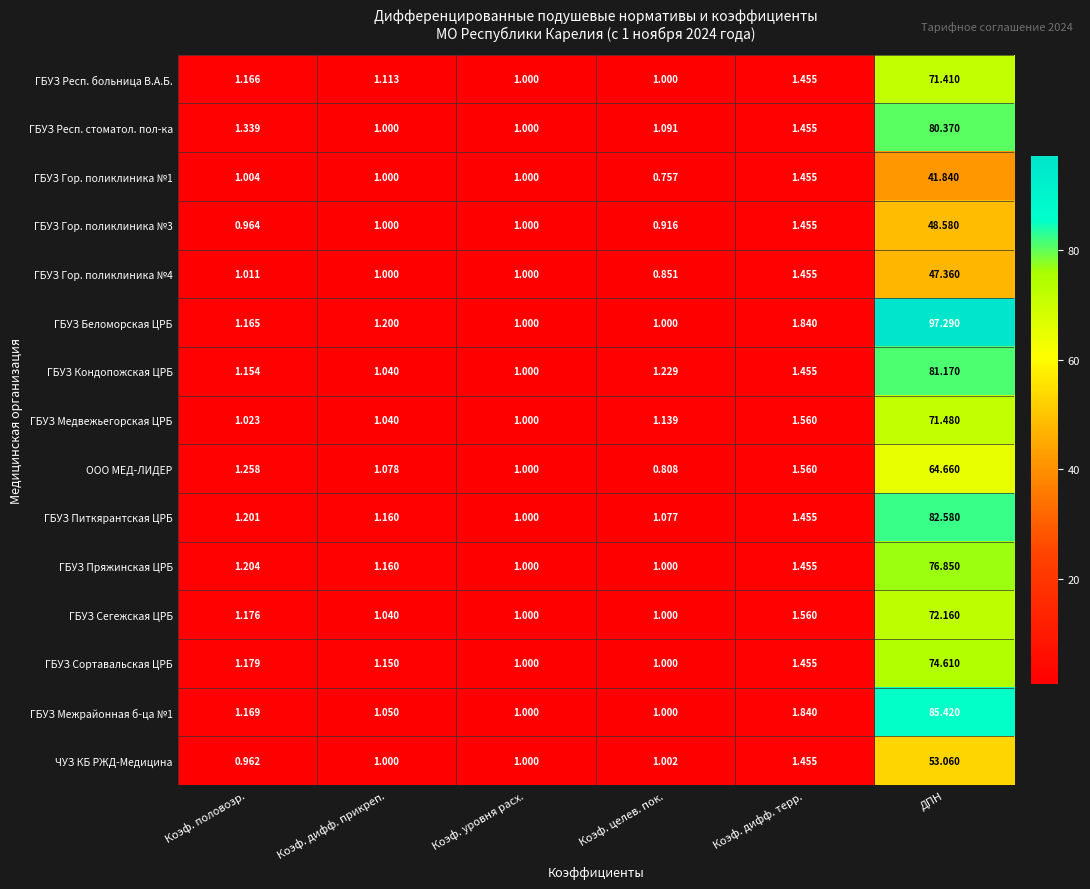

Where is ГБУЗ Кондопожская ЦРБ nearest to the value 41?

Коэф. дифф. терр.